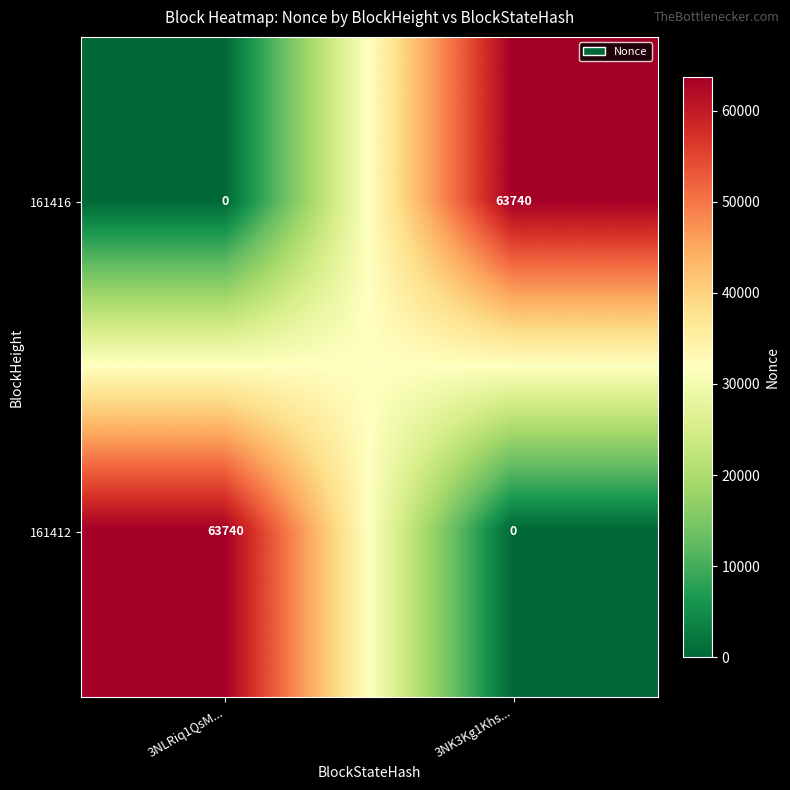

The value of 161412 at 3NK3Kg1Khs... is 0. True or false?

True